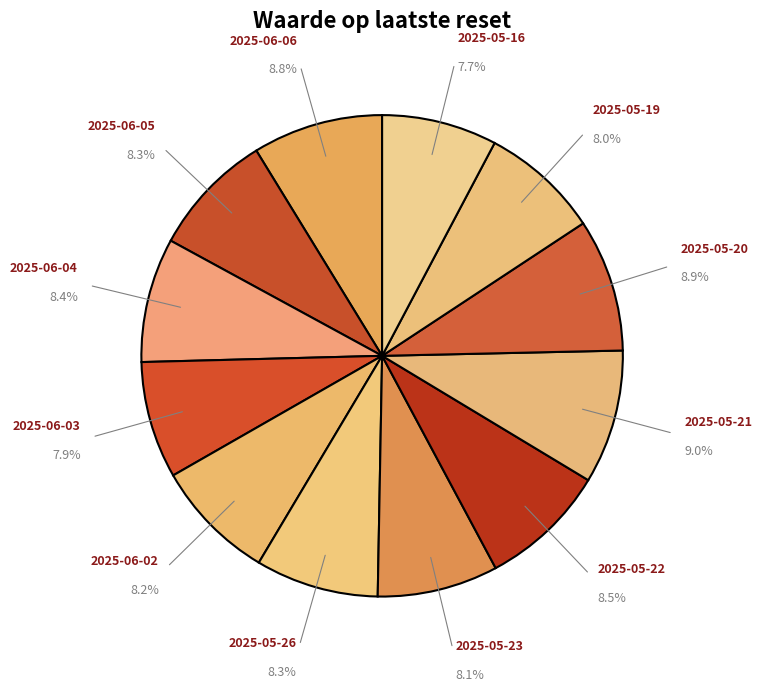

Does any single category account for the majority?

No